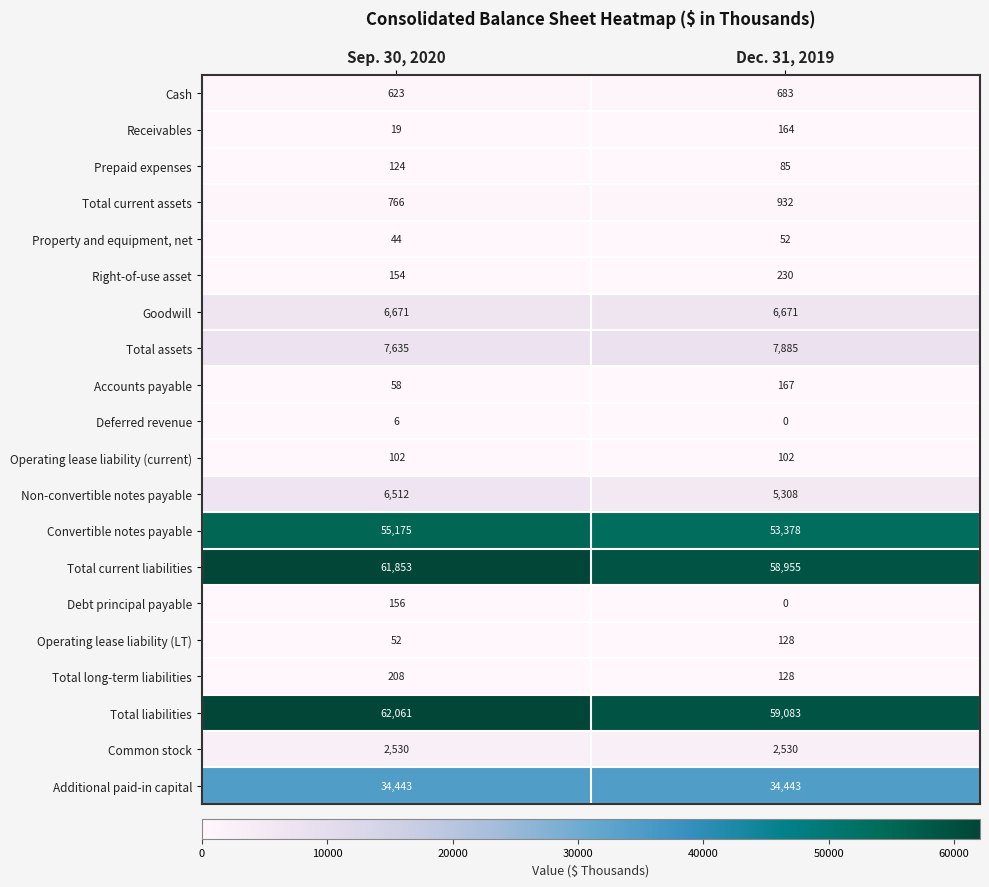

Count the number of data series in this chart.

20